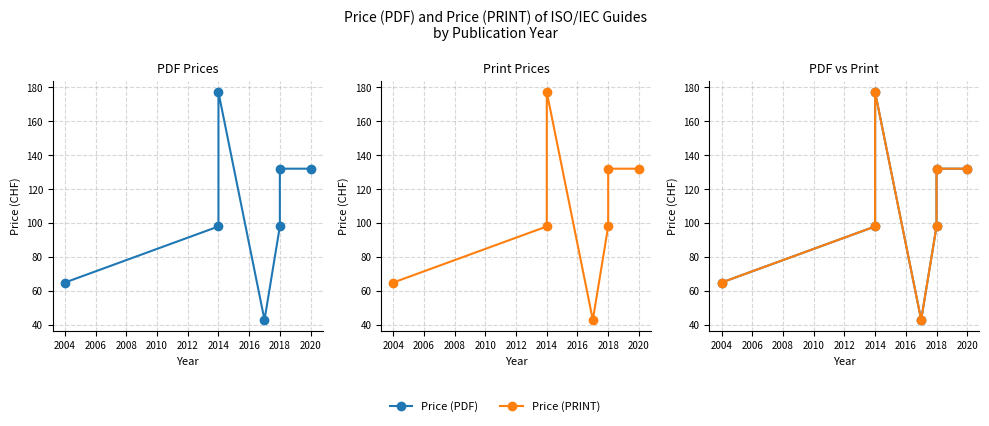

Which series changed the most between 2010 and 2012?

Price (PDF)